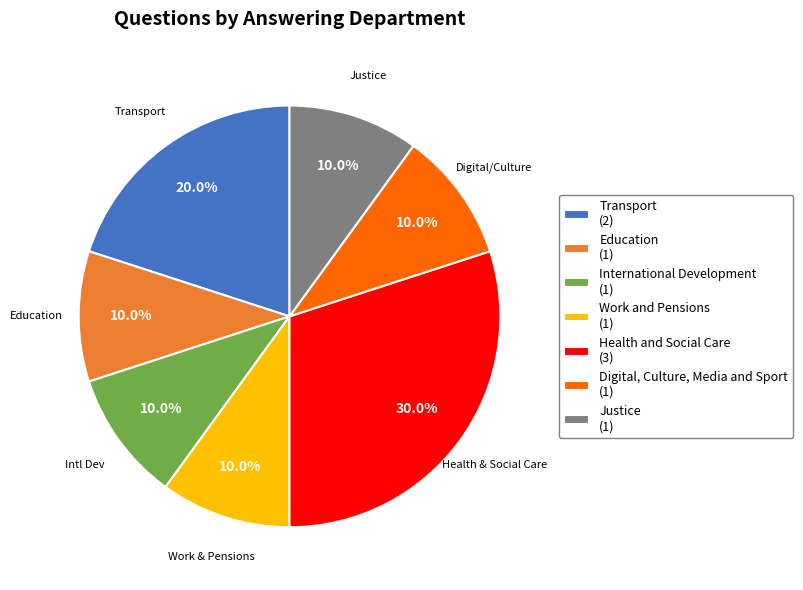

What is the total percentage of Health and Social Care and Education?

40.0%